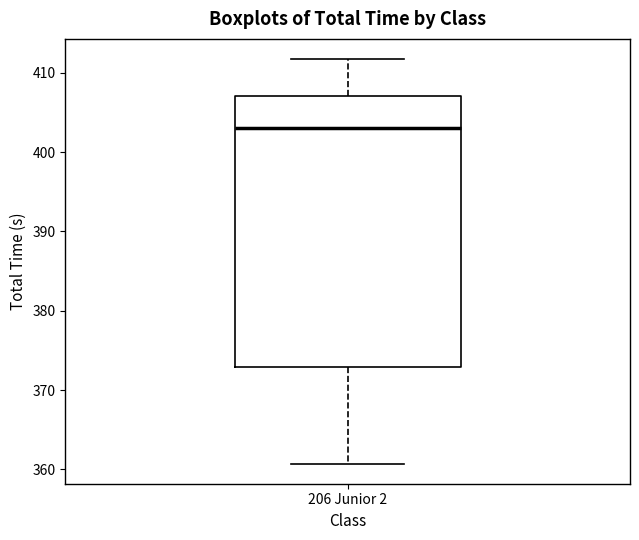

Where does the upper whisker of the box for 206 Junior 2 end on the y-axis? The values are not printed on the chart, so give them approximately, as read against the axis.

412